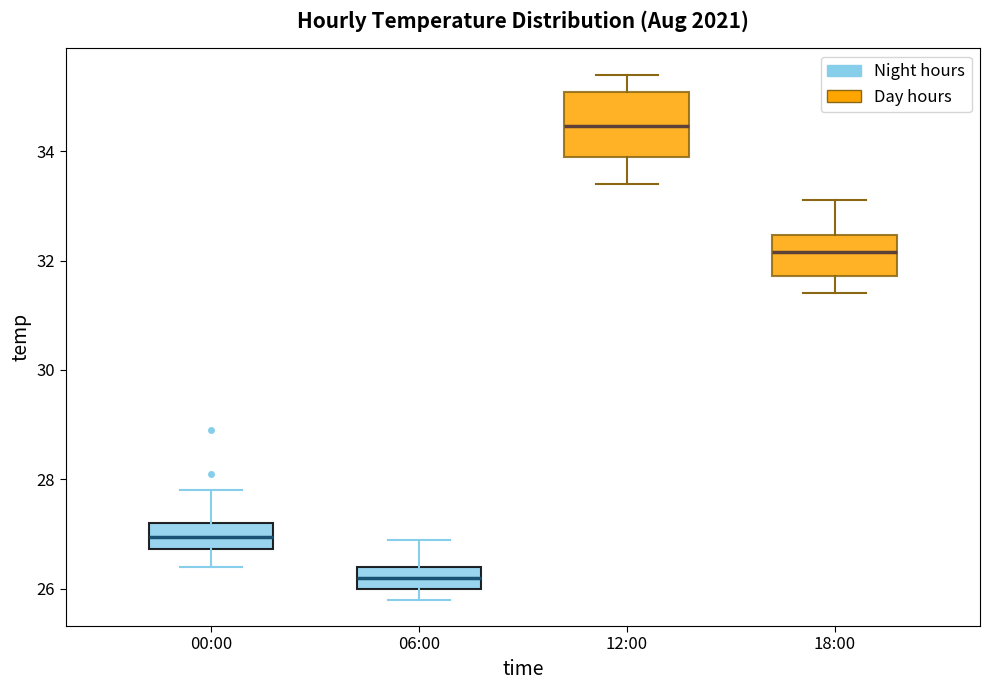

Which box has the lowest median line?

06:00